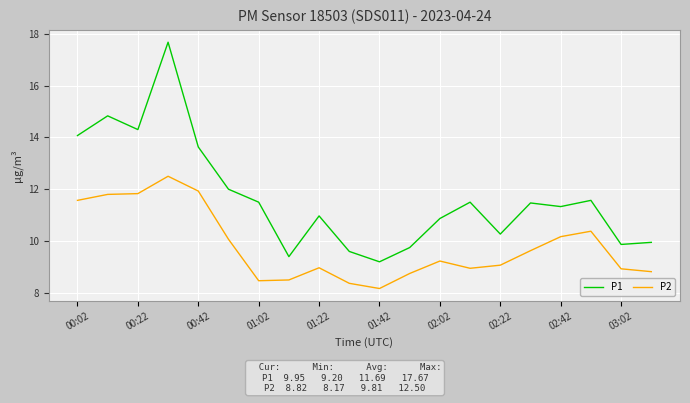

Which series has the largest total across all categories?

P1